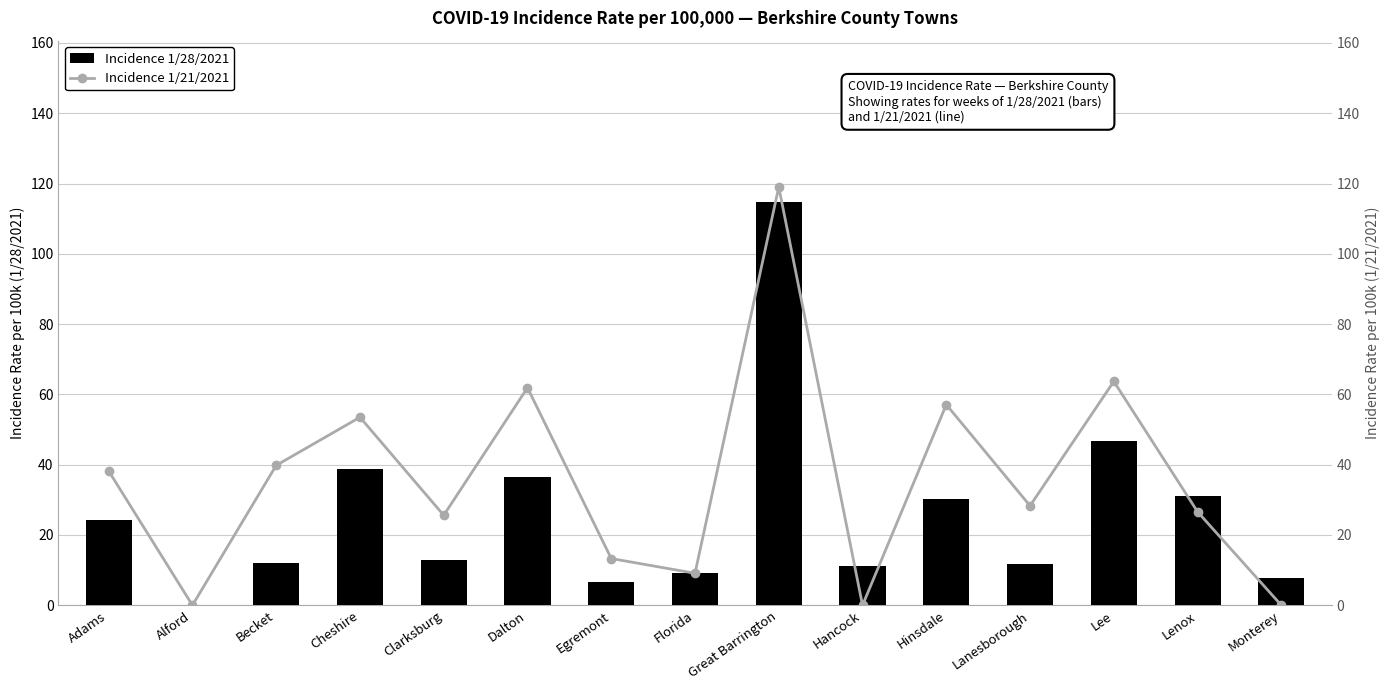

What is the label of the 7th bar from the right?

Great Barrington